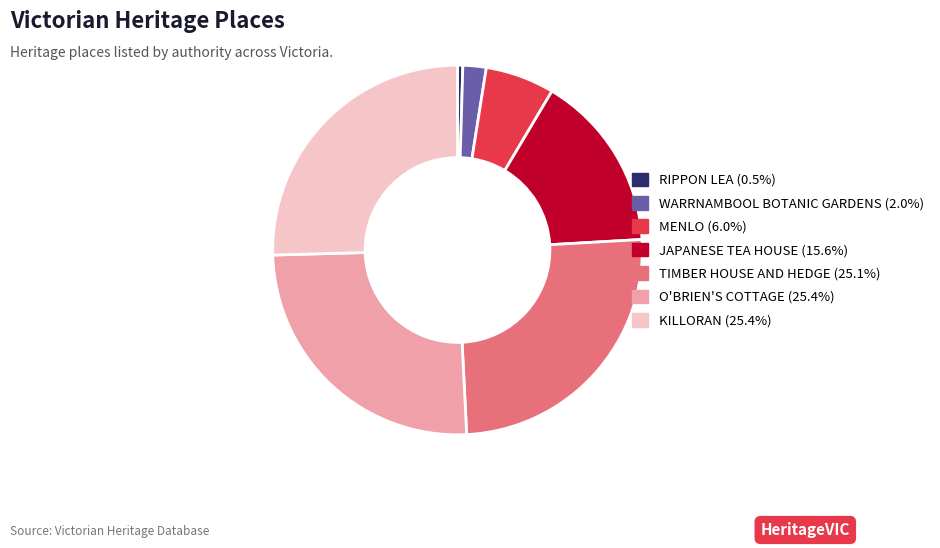

Which slice is the smallest?

RIPPON LEA